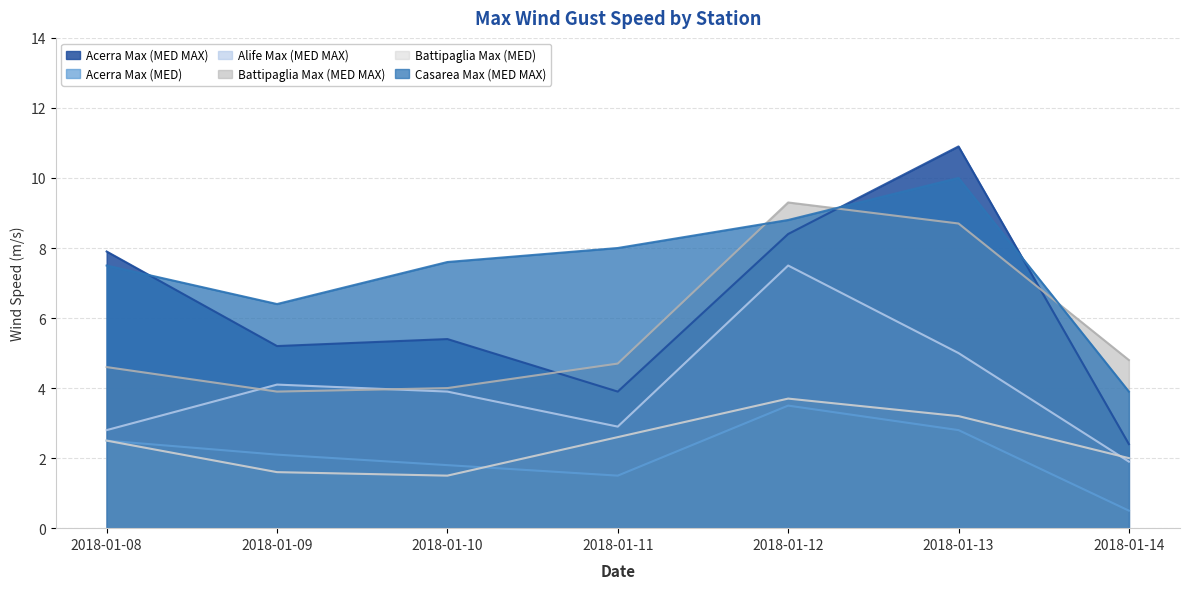

Where does the Battipaglia Max (MED) series first go above 2?

2018-01-08